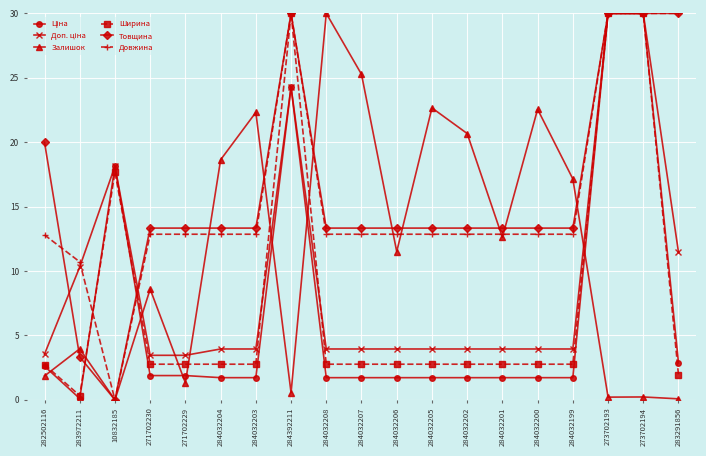

At which label does Довжина first exceed 12?

282502116